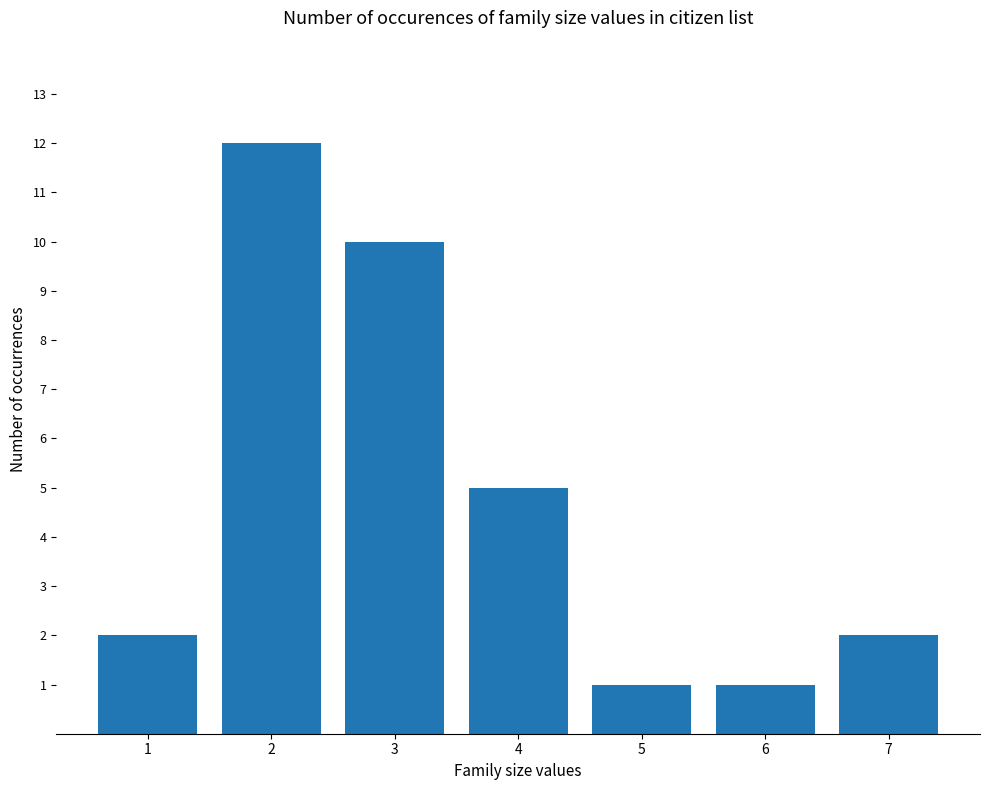

The chart shows a value of 5 at 4. True or false?

True